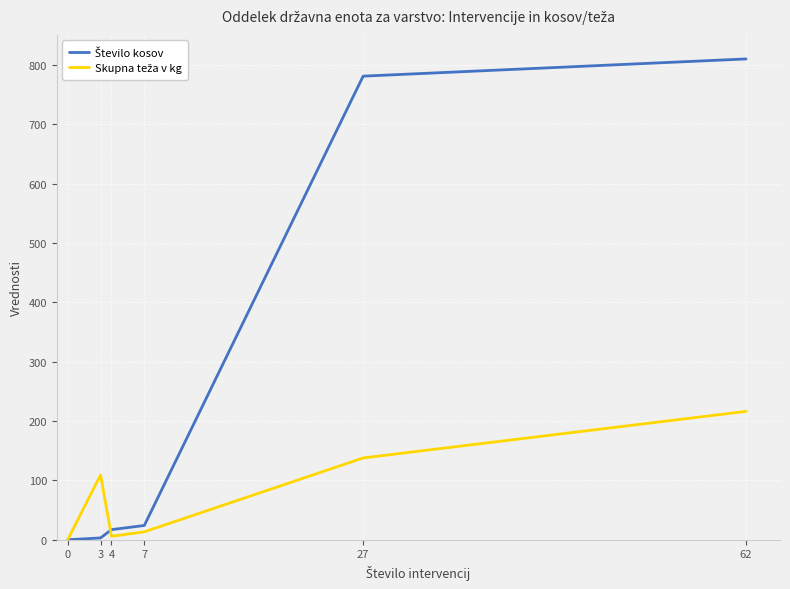

Does the chart display data point markers on the line(s)?

No